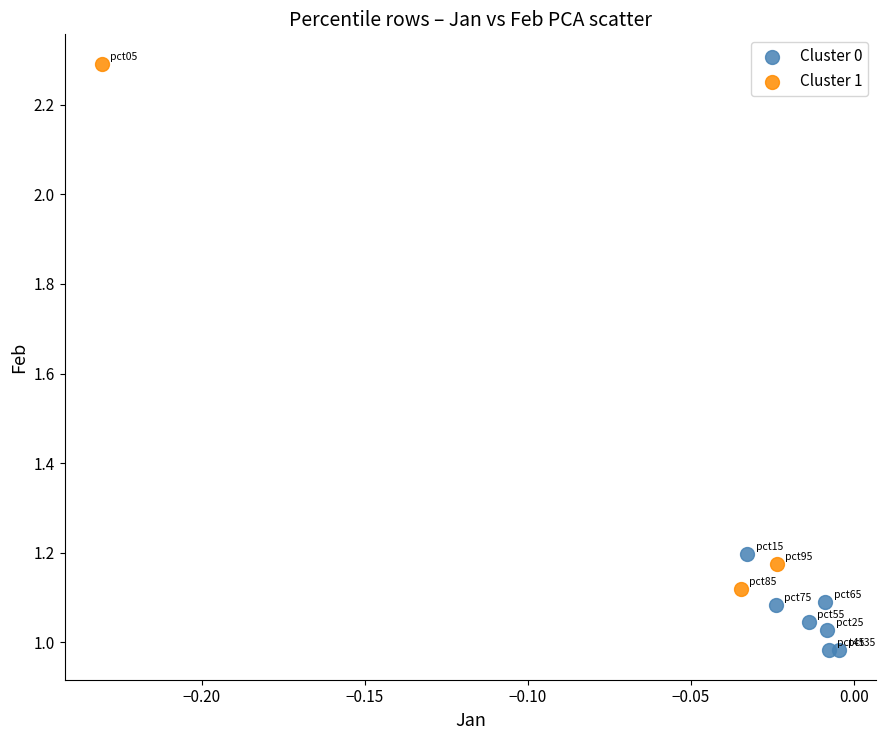

Which series reaches the maximum Y coordinate?

Cluster 1